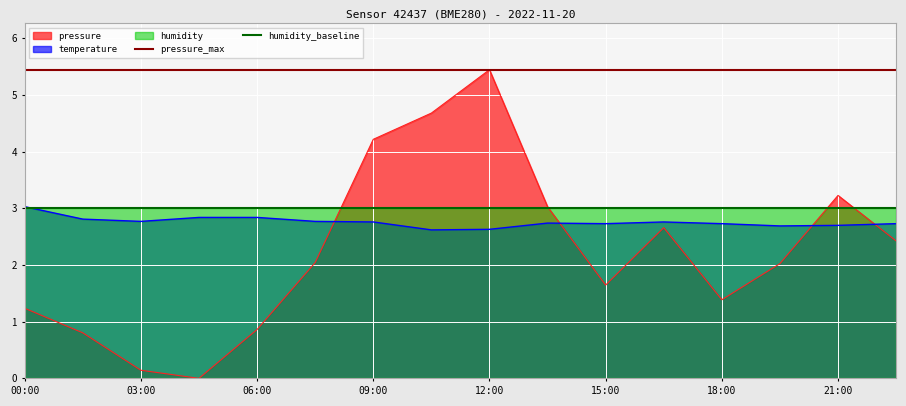

Is it true that temperature equals 3.0 at 00:00?

True